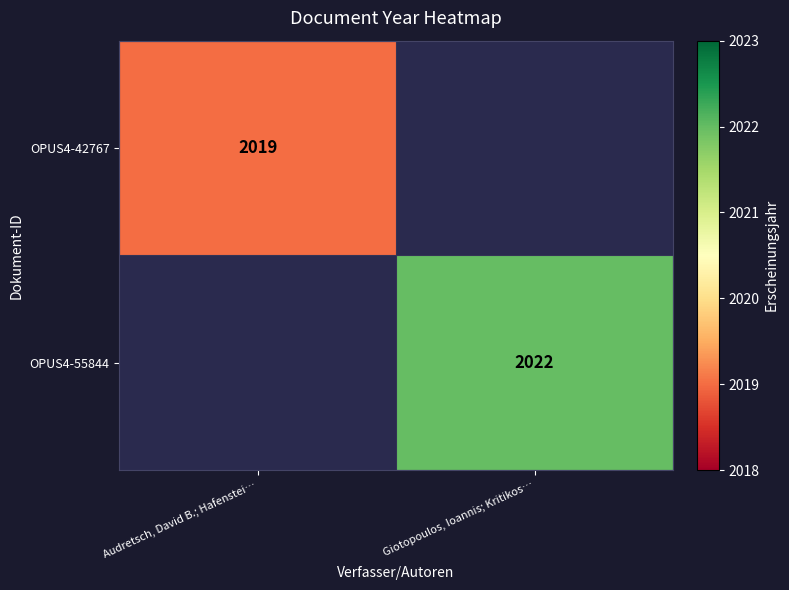

The OPUS4-42767 series shows 760 at Audretsch, David B.; Hafenstei…. True or false?

False